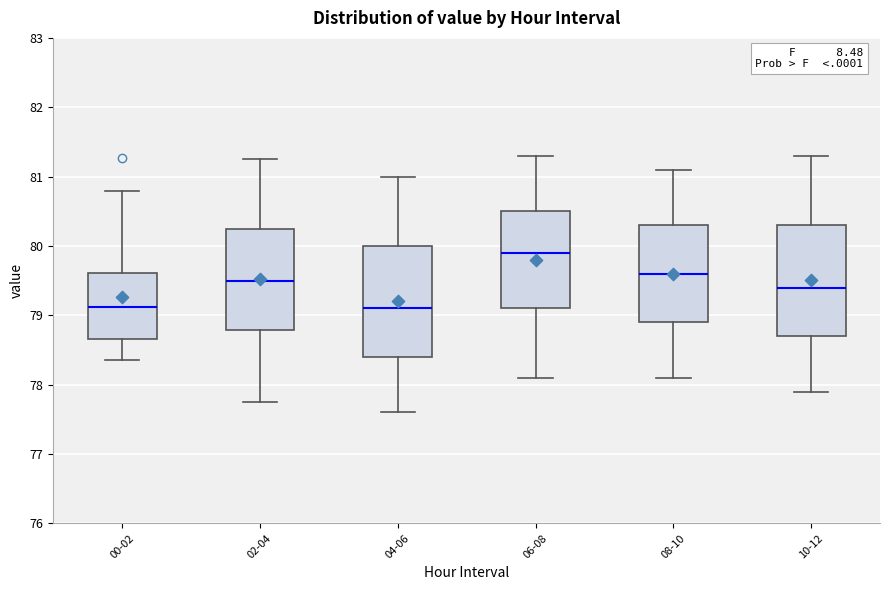

Reading left to right, transcribe this box plot: for each box, give where its median line is, the range the box spans, and where its two whiskers end, as read against the y-axis. The values are not printed on the chart, so give them approximately, as read against the axis.

00-02: median 79.1, box 78.7 to 79.6, whiskers 78.4 to 80.8
02-04: median 79.5, box 78.8 to 80.3, whiskers 77.8 to 81.3
04-06: median 79.1, box 78.4 to 80.0, whiskers 77.6 to 81.0
06-08: median 79.9, box 79.1 to 80.5, whiskers 78.1 to 81.3
08-10: median 79.6, box 78.9 to 80.3, whiskers 78.1 to 81.1
10-12: median 79.4, box 78.7 to 80.3, whiskers 77.9 to 81.3